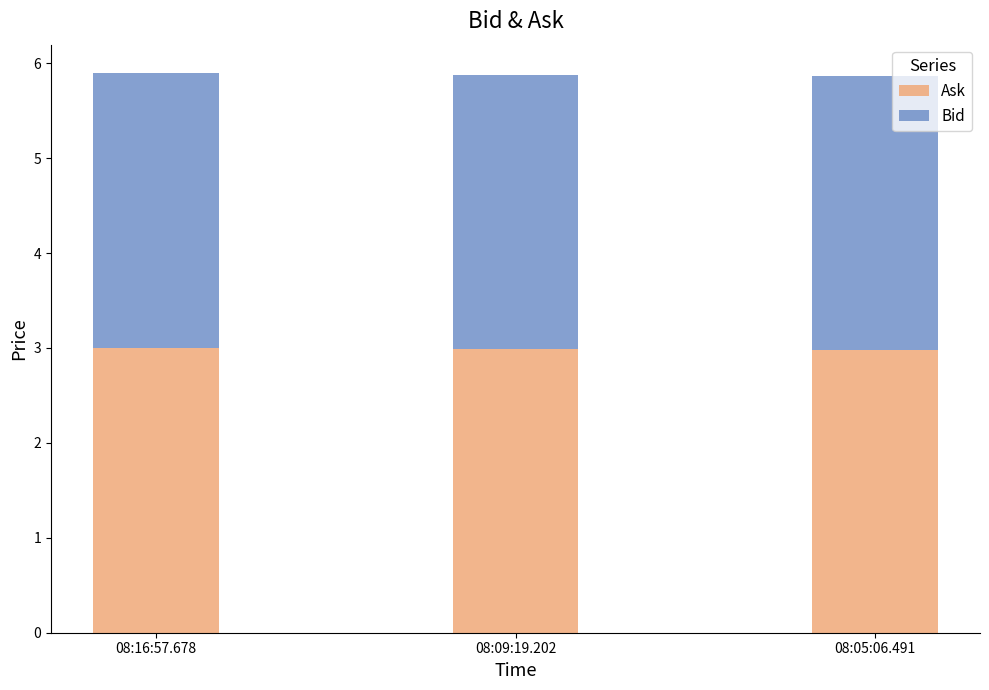

Is it true that Ask equals 5.4 at 08:09:19.202?

False